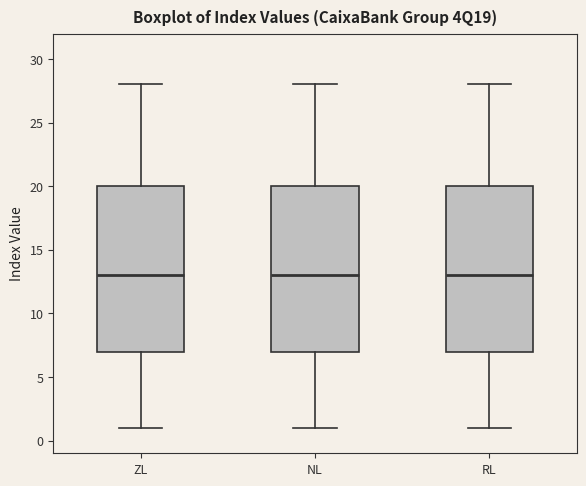

Reading left to right, read every box against the y-axis: the position of its median line, the range the box covers, and the ends of its whiskers. The values are not printed on the chart, so give them approximately, as read against the axis.

ZL: median 13, box 7 to 20, whiskers 1 to 28
NL: median 13, box 7 to 20, whiskers 1 to 28
RL: median 13, box 7 to 20, whiskers 1 to 28